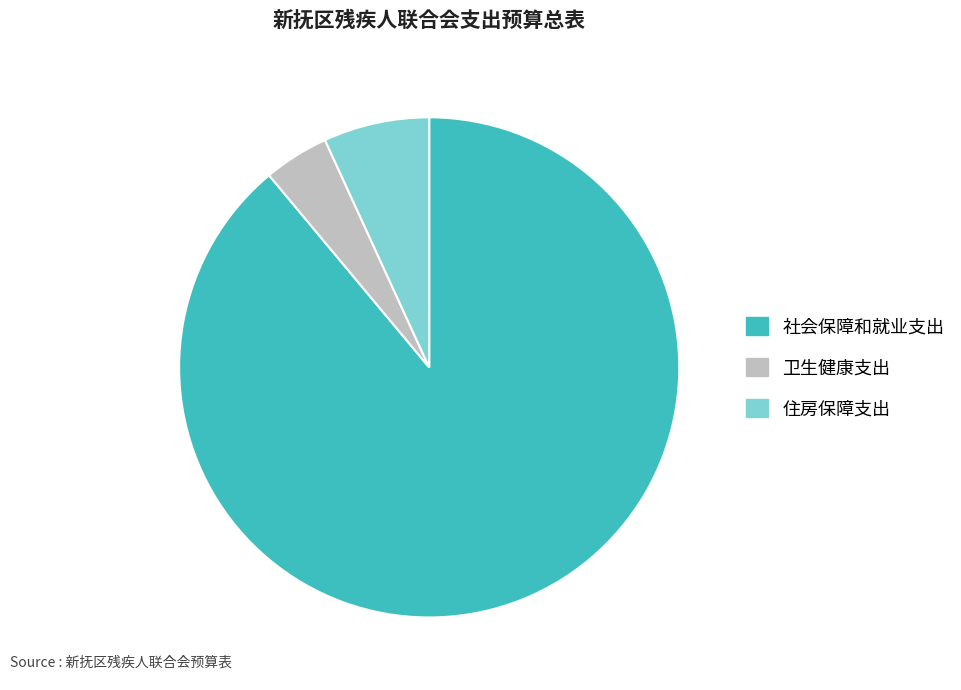

Rank the categories by value from lowest to highest.

卫生健康支出, 住房保障支出, 社会保障和就业支出